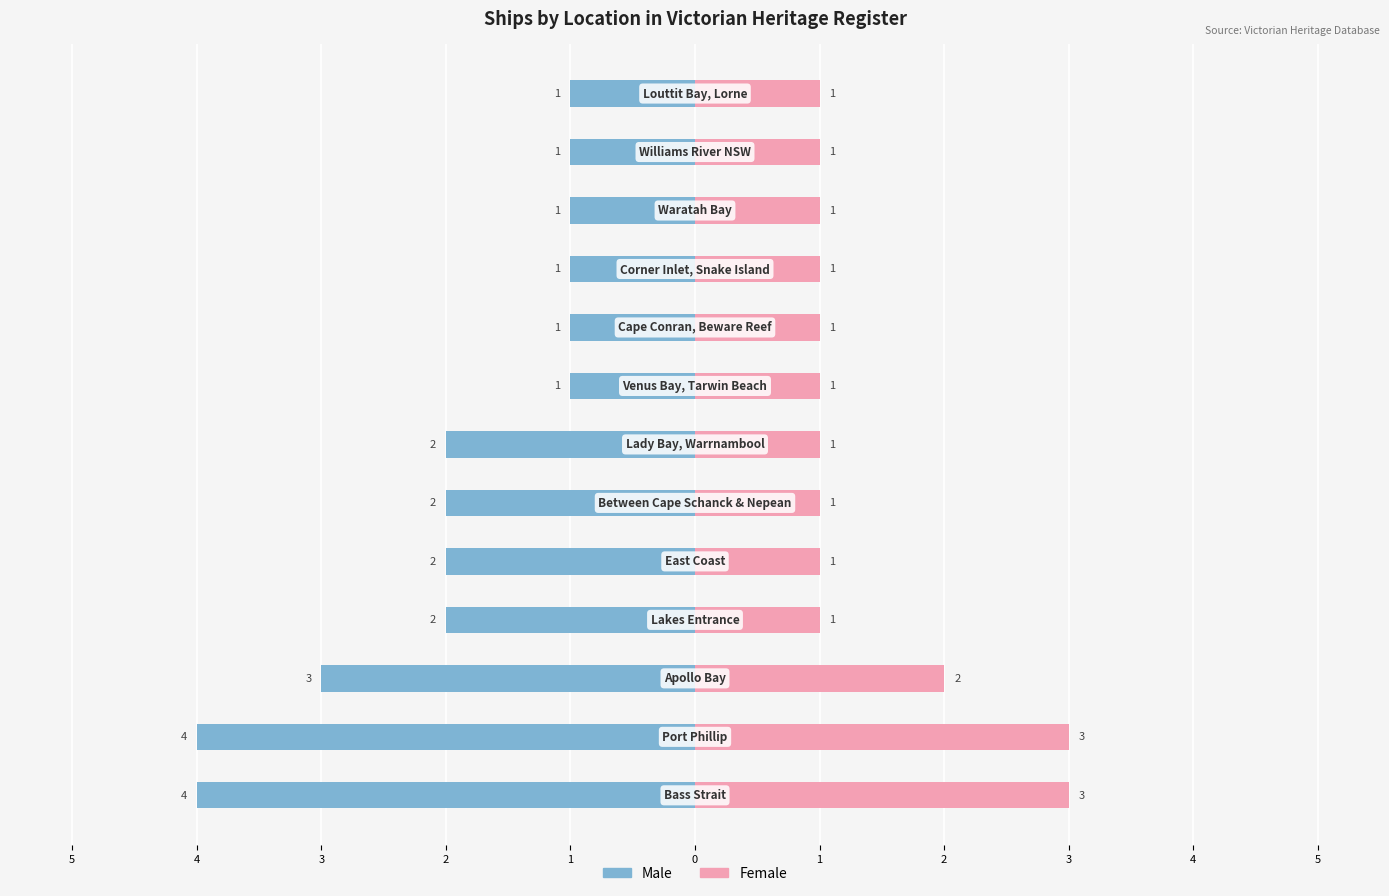

Is it true that Male equals -3 at 0?

False